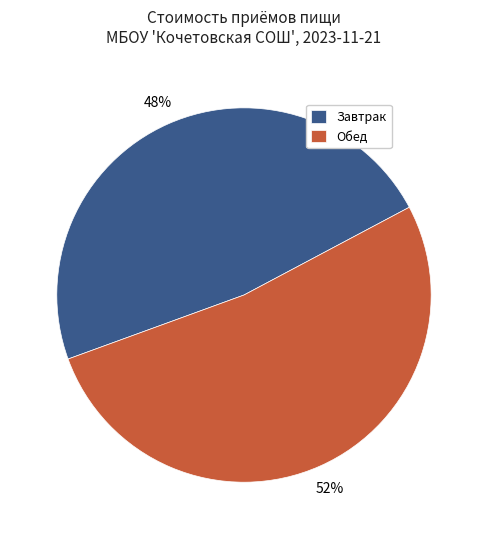

To the nearest percent, what portion does Завтрак represent?

48%